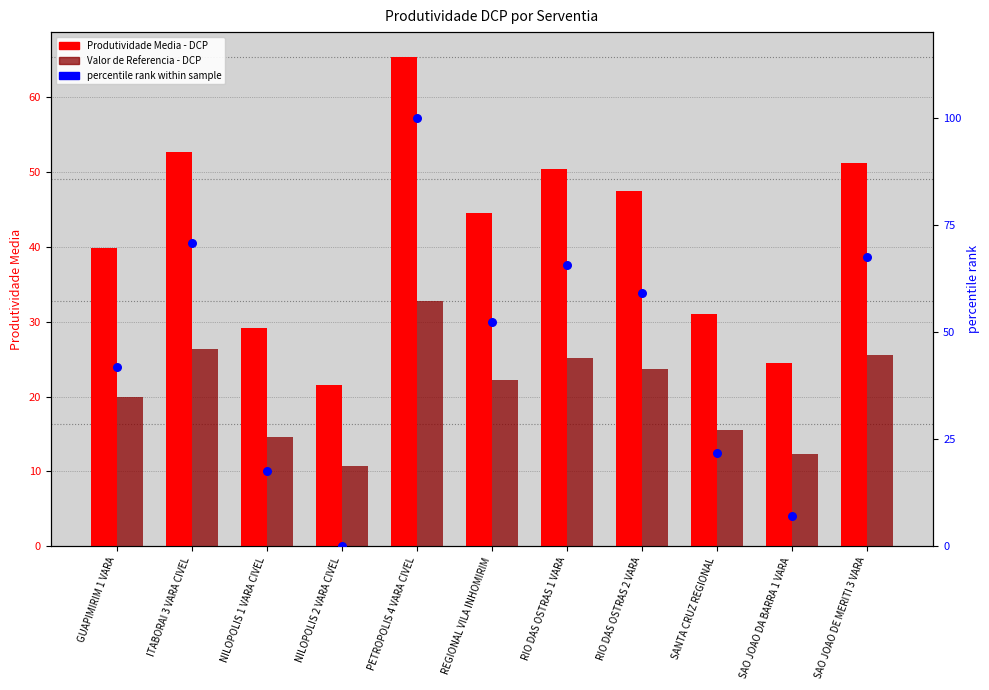

At how many categories does at least one series exceed 82?

1